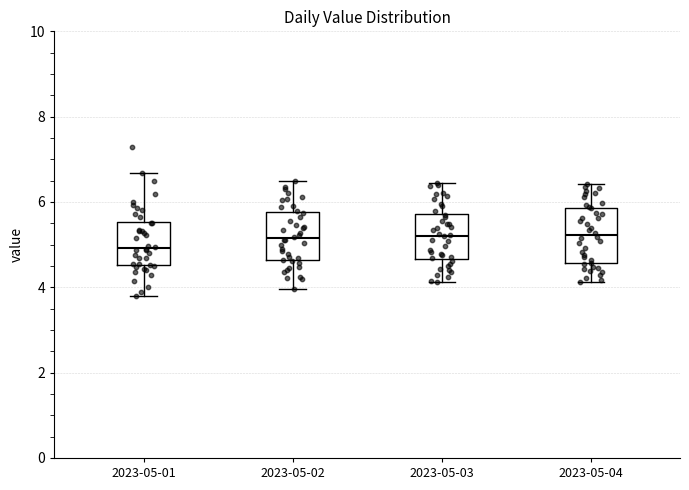

Where does the upper whisker of the box for 2023-05-03 end on the y-axis? The values are not printed on the chart, so give them approximately, as read against the axis.

6.4